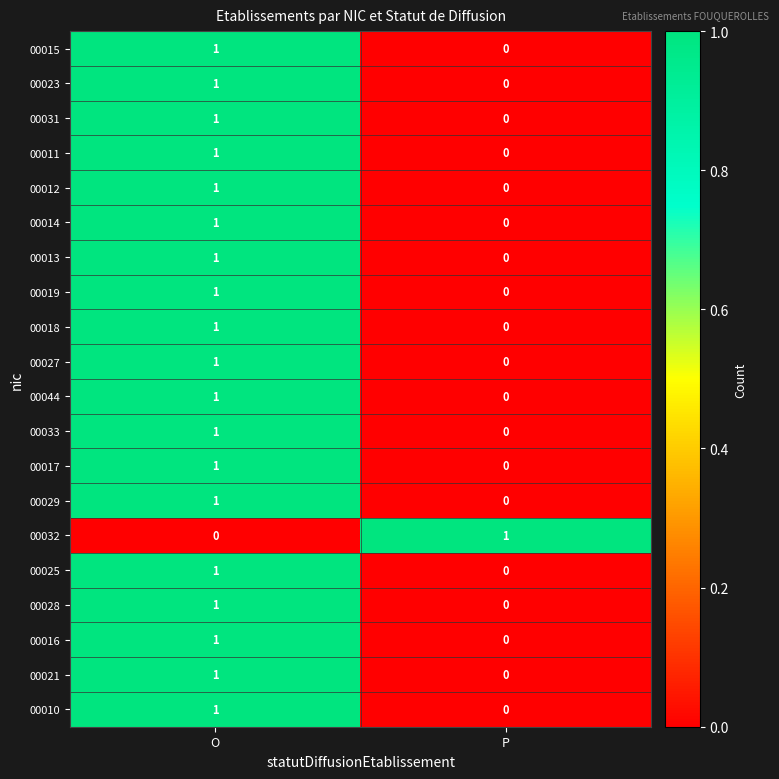

At which label does 00013 reach its peak?

O